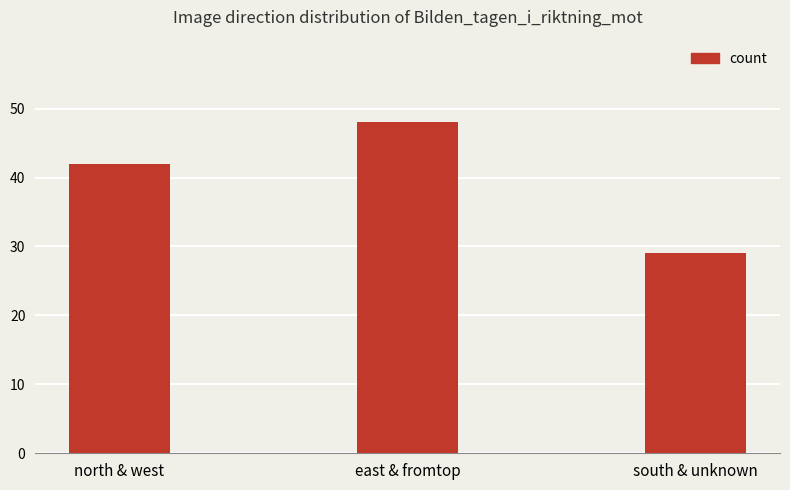

Reading right to left, list all the values displayed in this chart.

south & unknown=29	east & fromtop=48	north & west=42